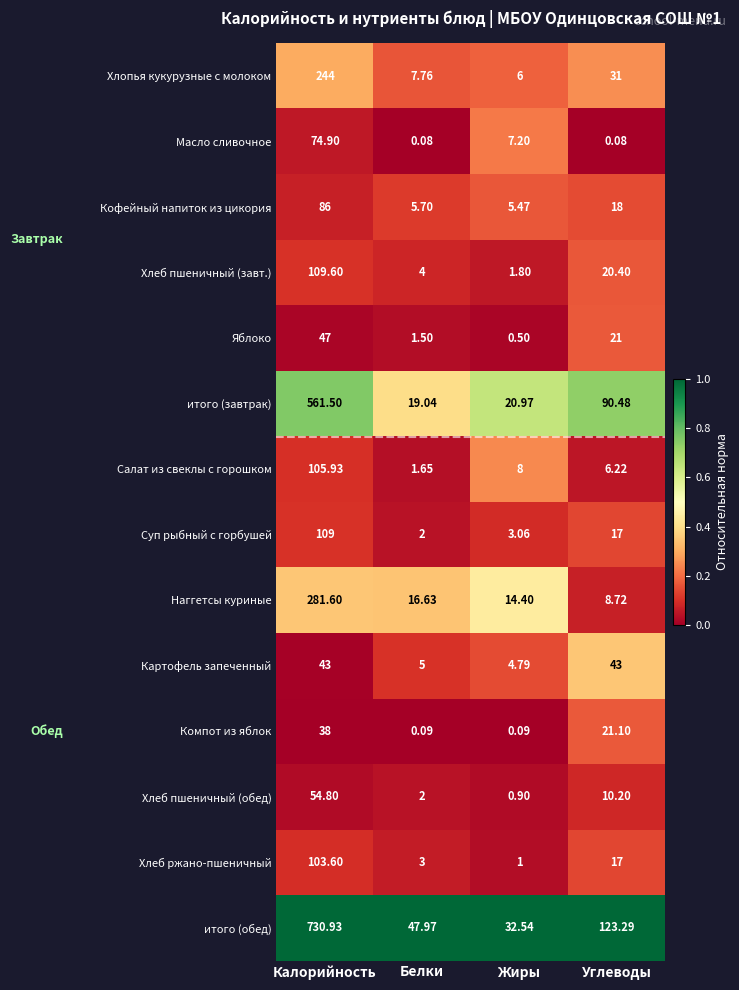

What is the maximum value shown in the chart?

730.9